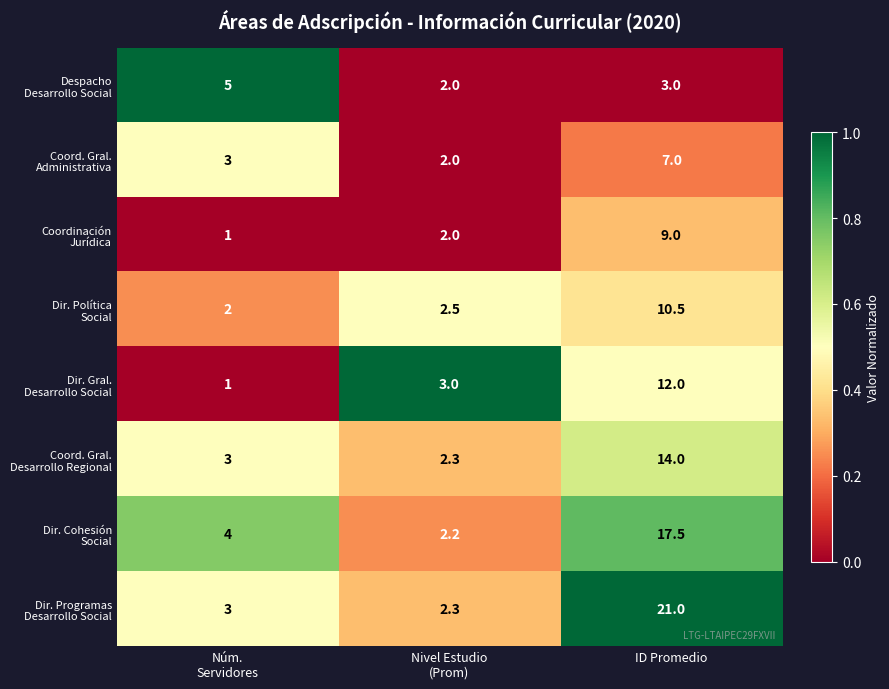

At which category does the chart reach its peak across all series?

ID Promedio